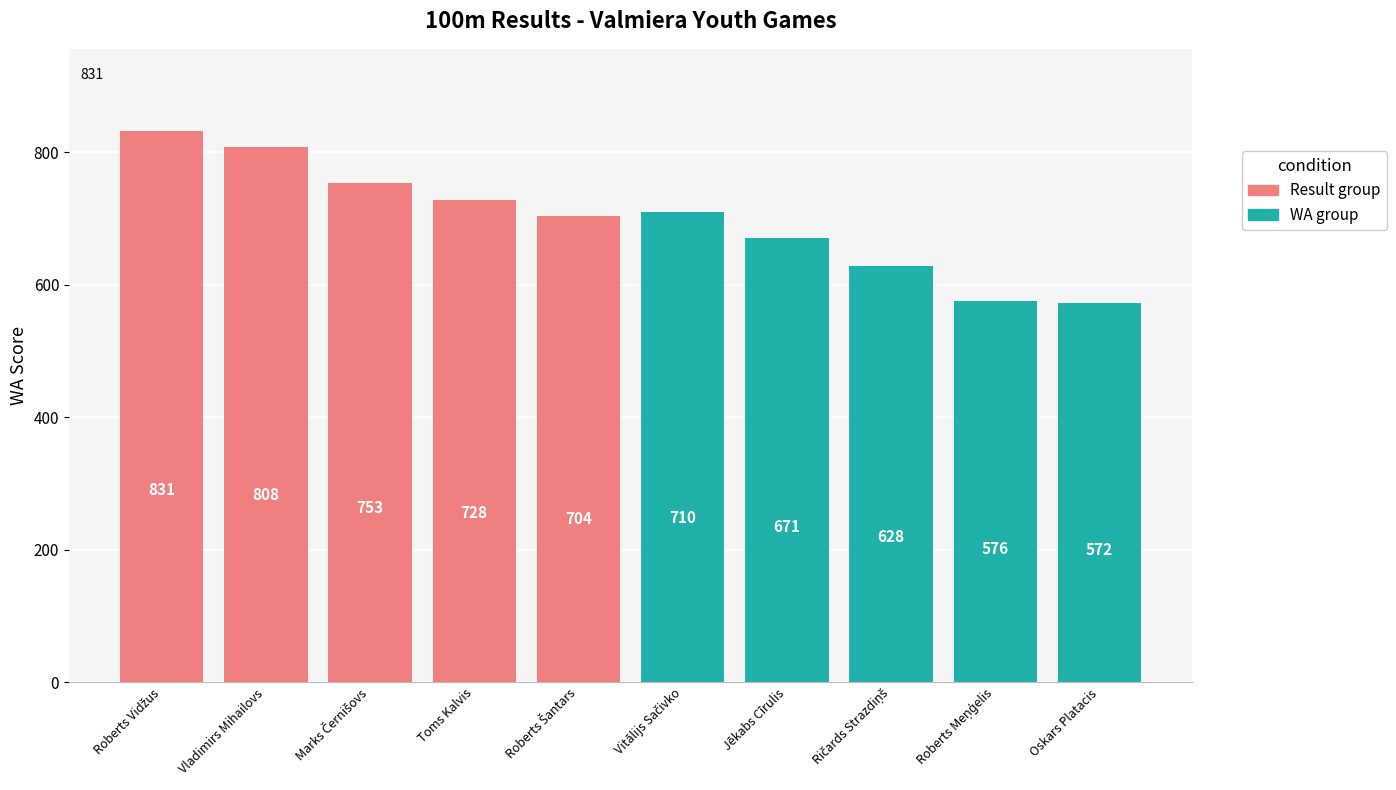

The value at Jēkabs Cīrulis is 671. True or false?

True